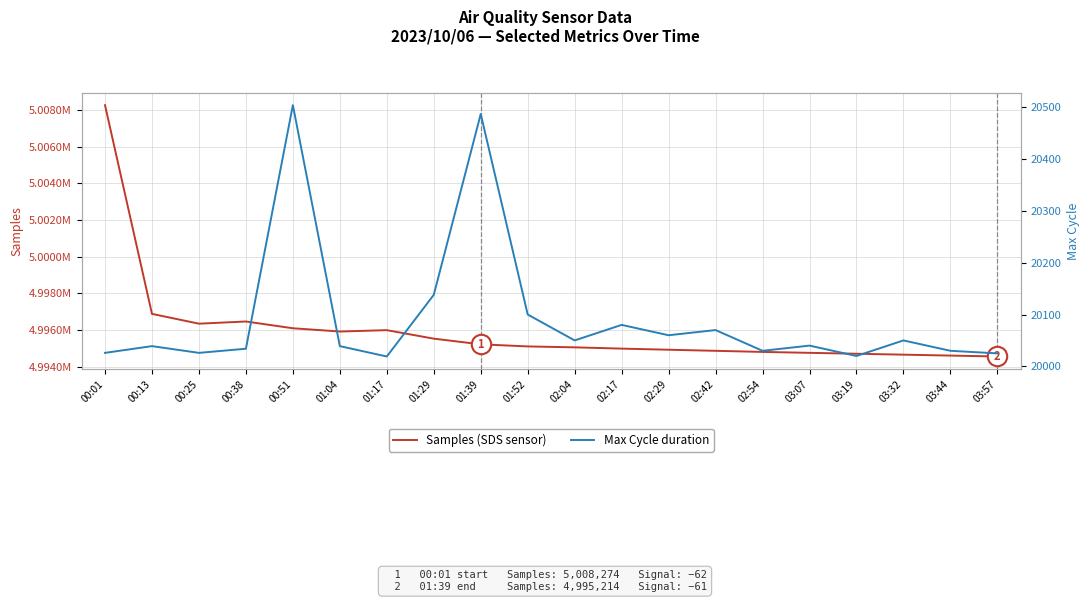

At how many categories does at least one series exceed 3364119?

20